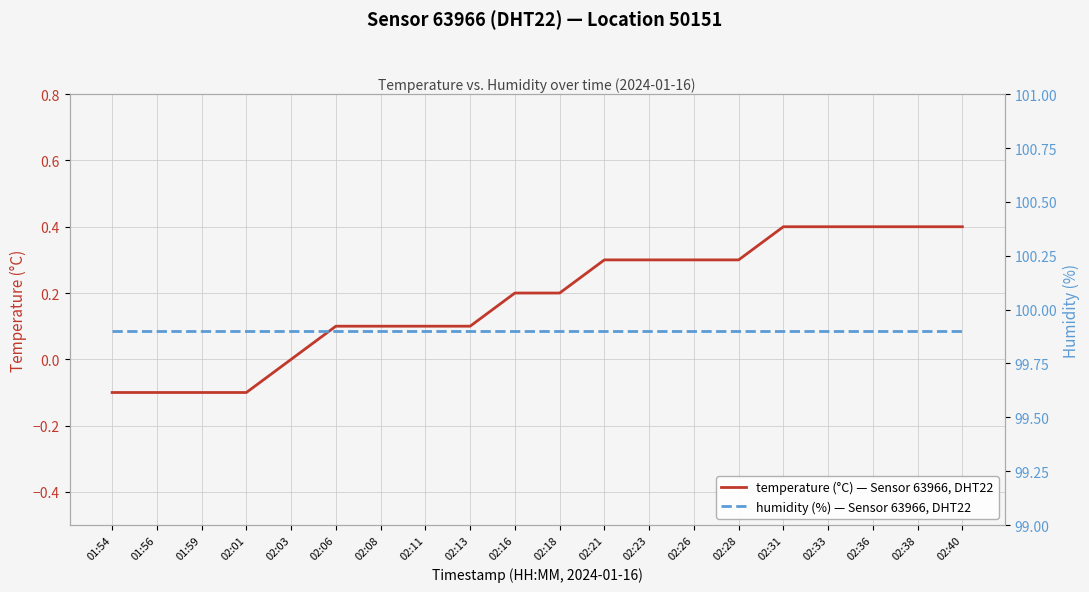

What position from the left is 02:33?

17